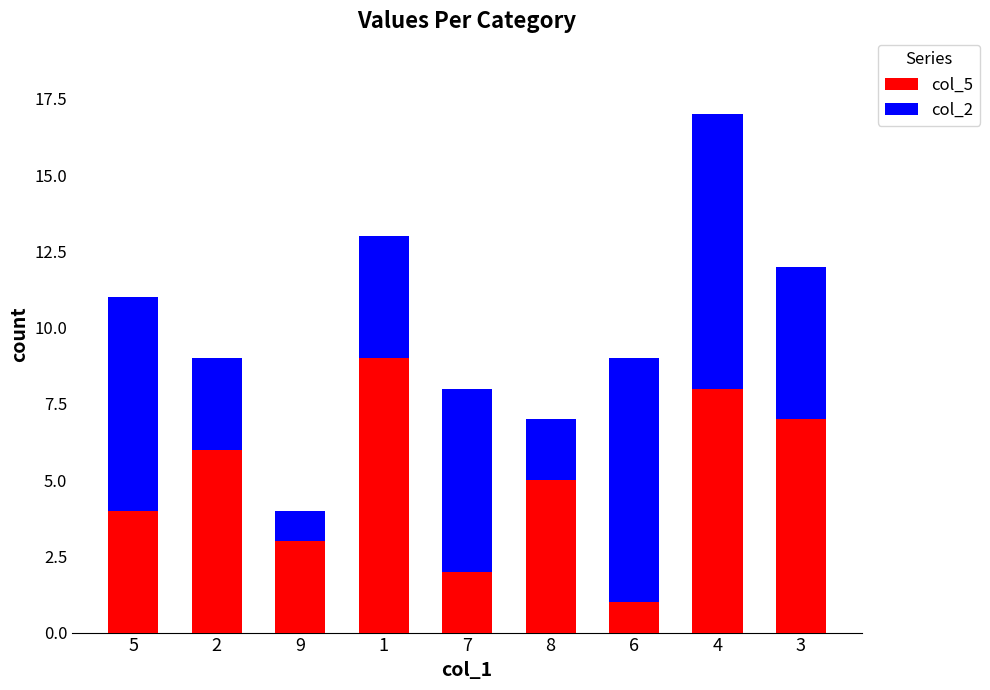

Where does the col_5 series first go above 5?

2